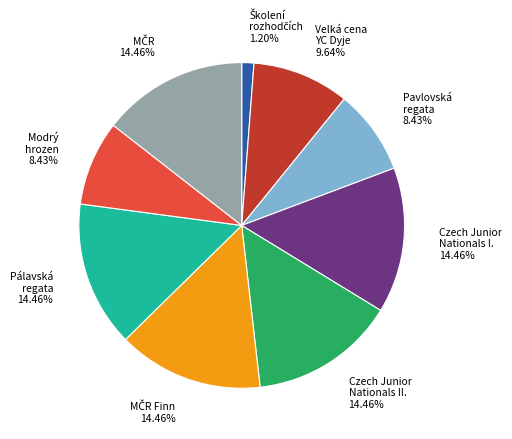

To the nearest percent, what is the difference between the largest and smallest slice percentages?

13%